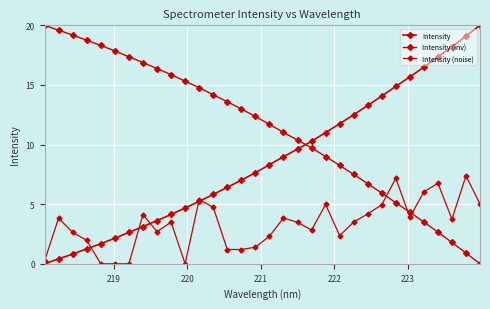

How many positive values does the Intensity series have?

31